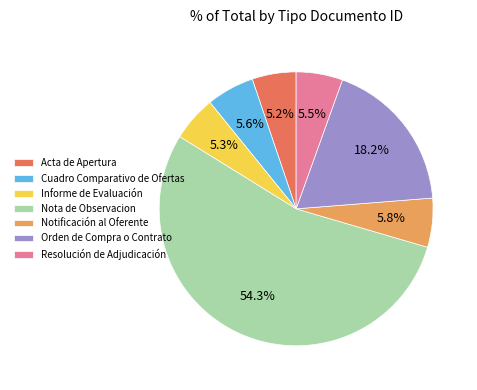

Combined, do Nota de Observacion and Cuadro Comparativo de Ofertas account for over 50%?

Yes